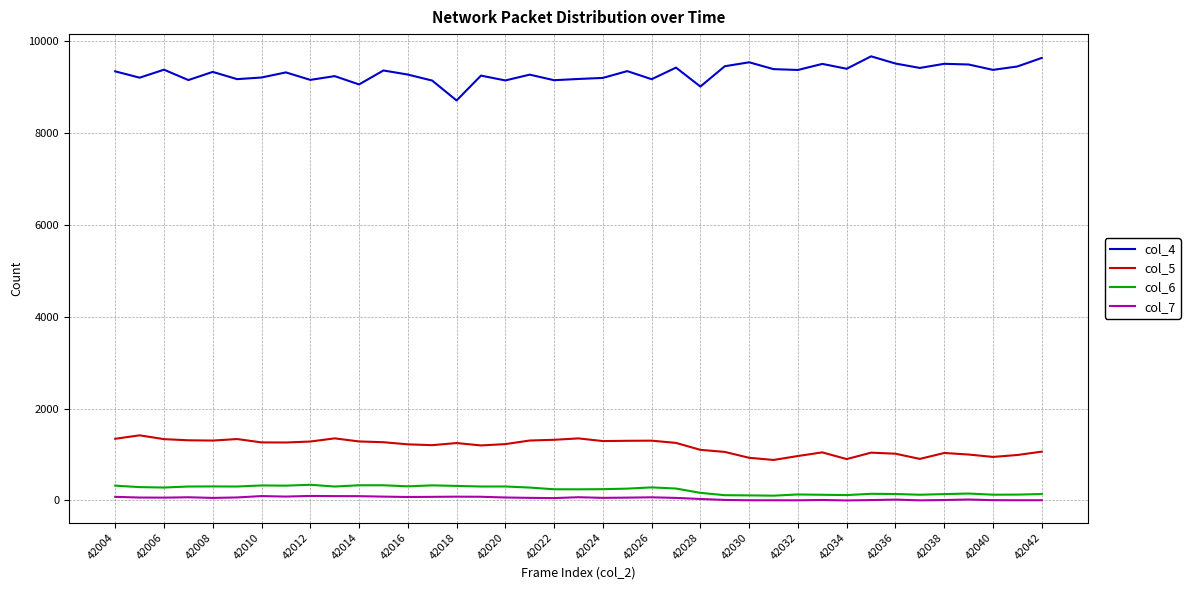

What is the maximum value shown in the chart?

9667